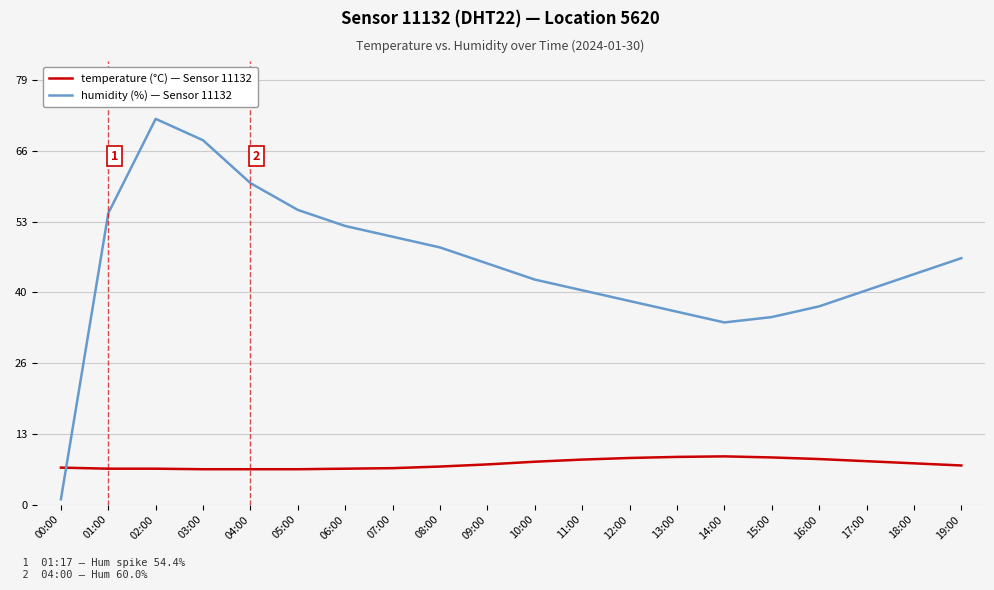

Is the value of temperature (°C) — Sensor 11132 at 14:00 greater than the value of humidity (%) — Sensor 11132 at 02:00?

No